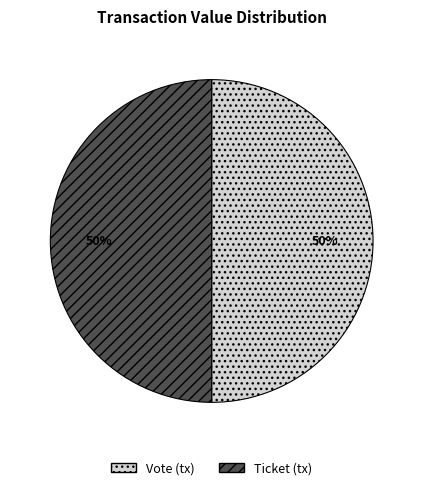

True or false: Ticket accounts for 1% of the total.

False